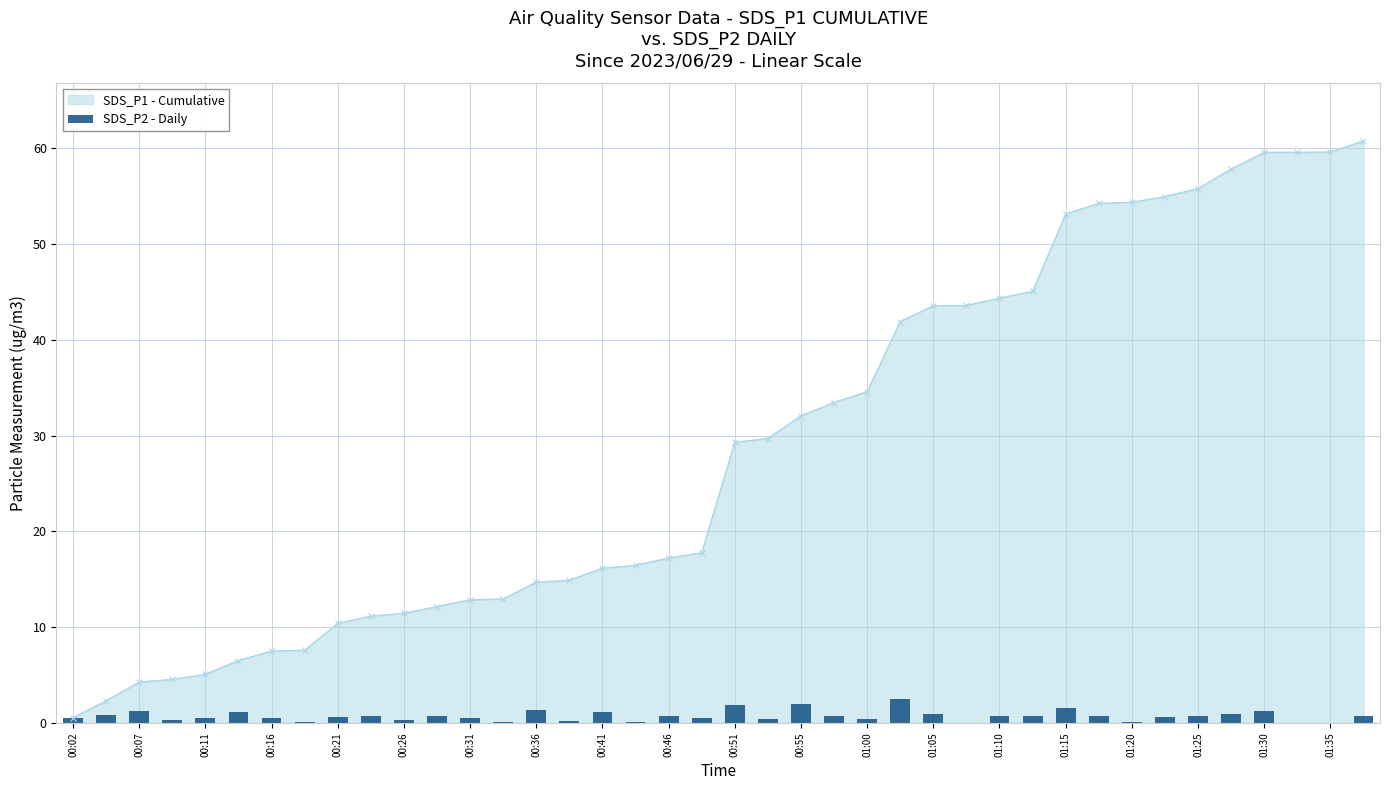

The SDS_P1 - Cumulative series shows 14.1 at 01:00. True or false?

False